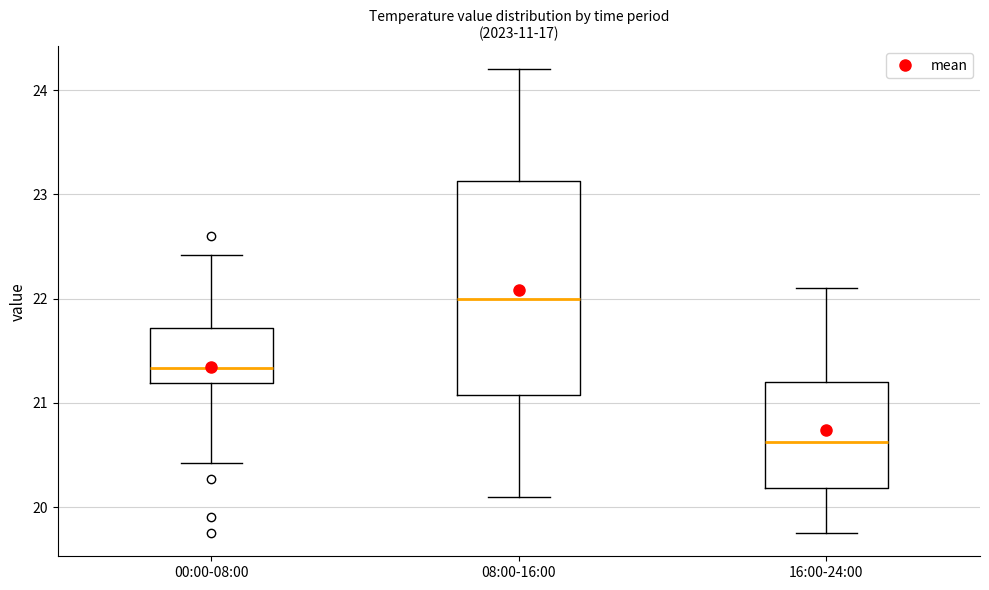

Reading left to right, transcribe this box plot: for each box, give where its median line is, the range the box spans, and where its two whiskers end, as read against the y-axis. The values are not printed on the chart, so give them approximately, as read against the axis.

00:00-08:00: median 21.3, box 21.2 to 21.7, whiskers 20.4 to 22.4
08:00-16:00: median 22.0, box 21.1 to 23.1, whiskers 20.1 to 24.2
16:00-24:00: median 20.6, box 20.2 to 21.2, whiskers 19.8 to 22.1